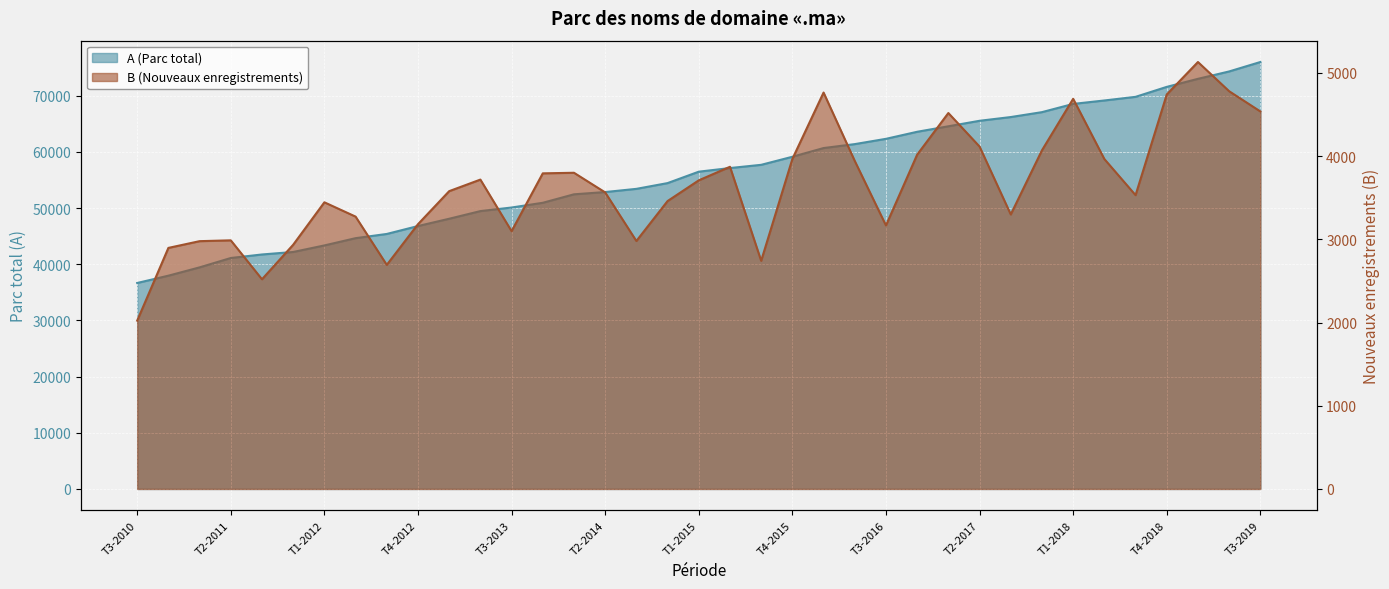

True or false: B (Nouveaux enregistrements) has more than 2 points higher than both neighbors.

True